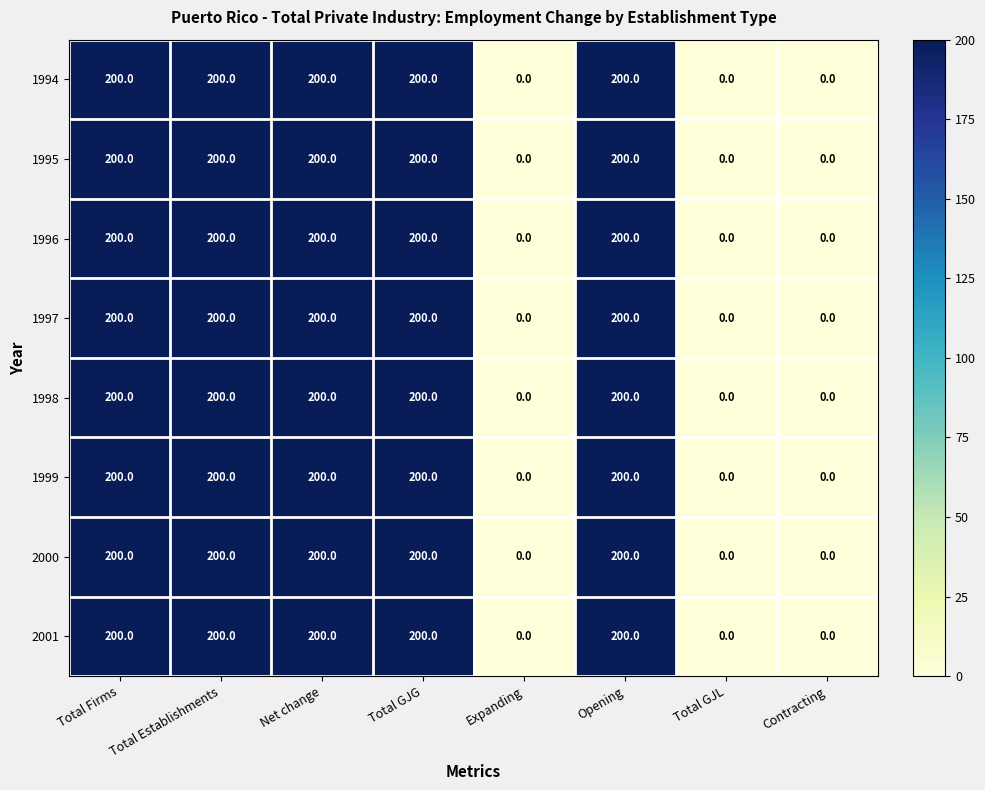

What is the maximum value shown in the chart?

200